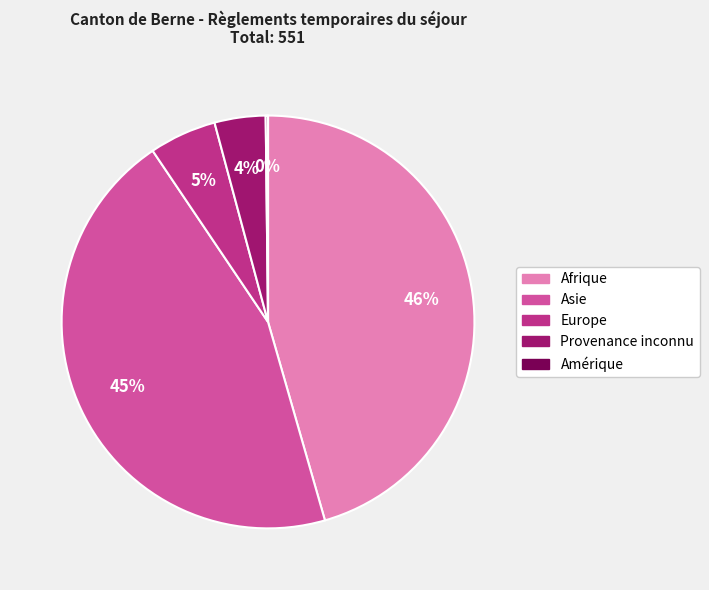

Does Asie represent more than half of the total?

No